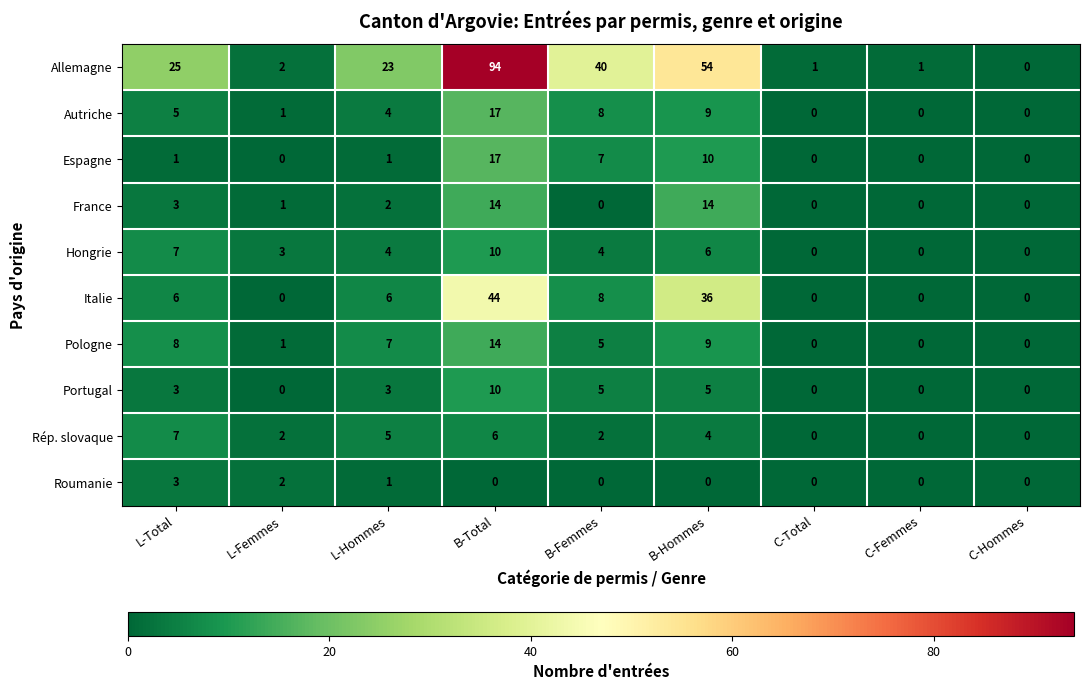

Which series has the widest spread of values?

Allemagne